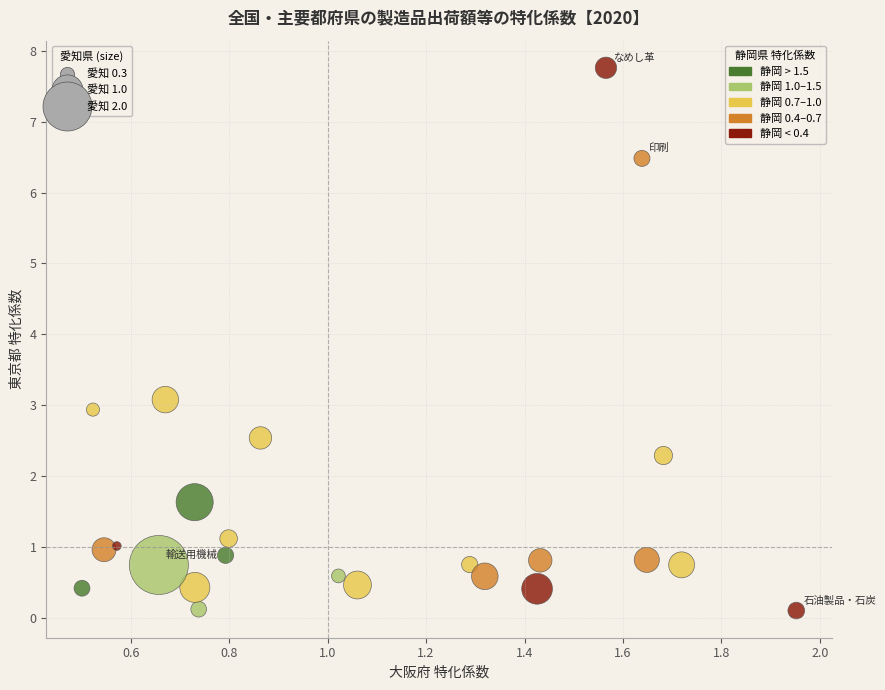

What is the range of Y values (max minus min)?

7.7